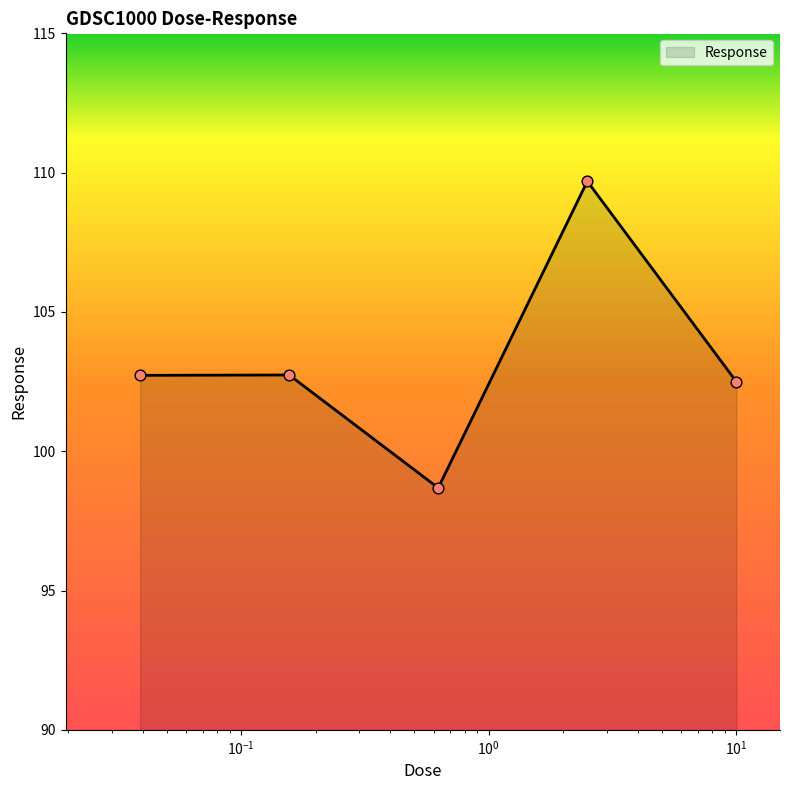

True or false: there are more than 2 points higher than both neighbors.

False